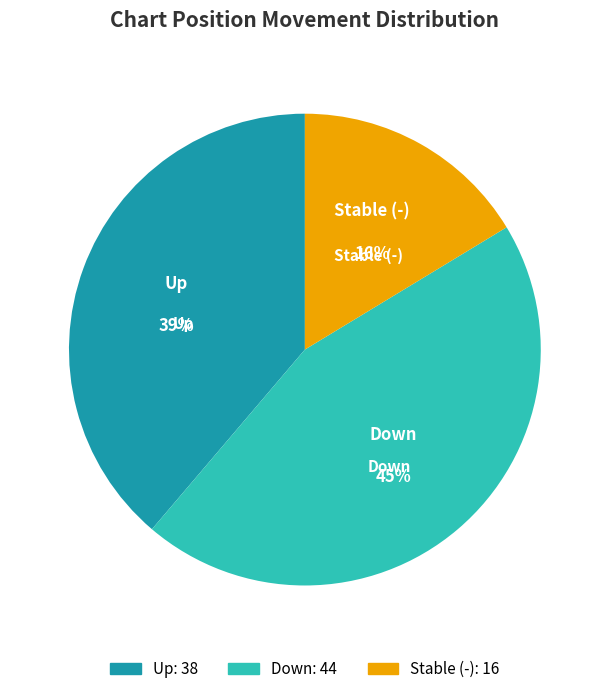

Is there any slice that represents more than half of the pie?

No